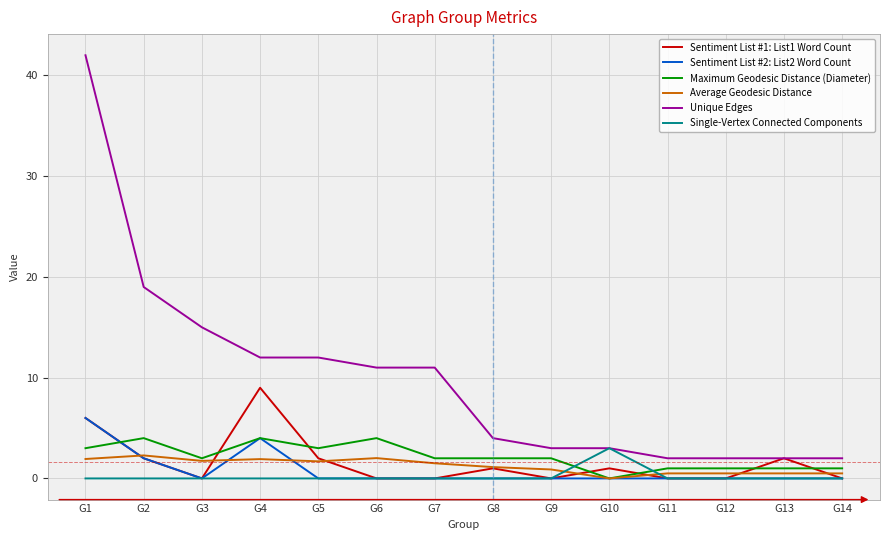

What is the spread (max minus min) of values at G1?

42.0